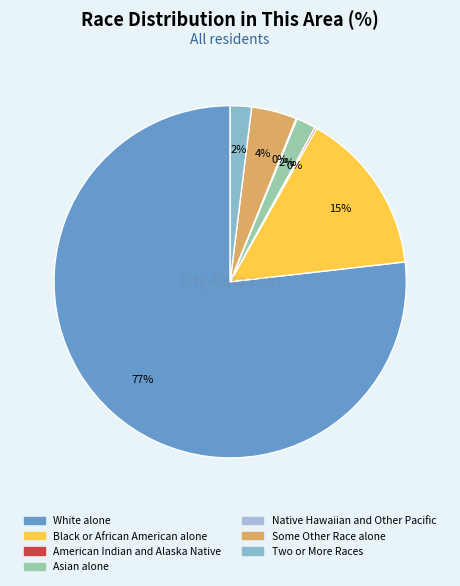

True or false: Asian alone accounts for 11% of the total.

False